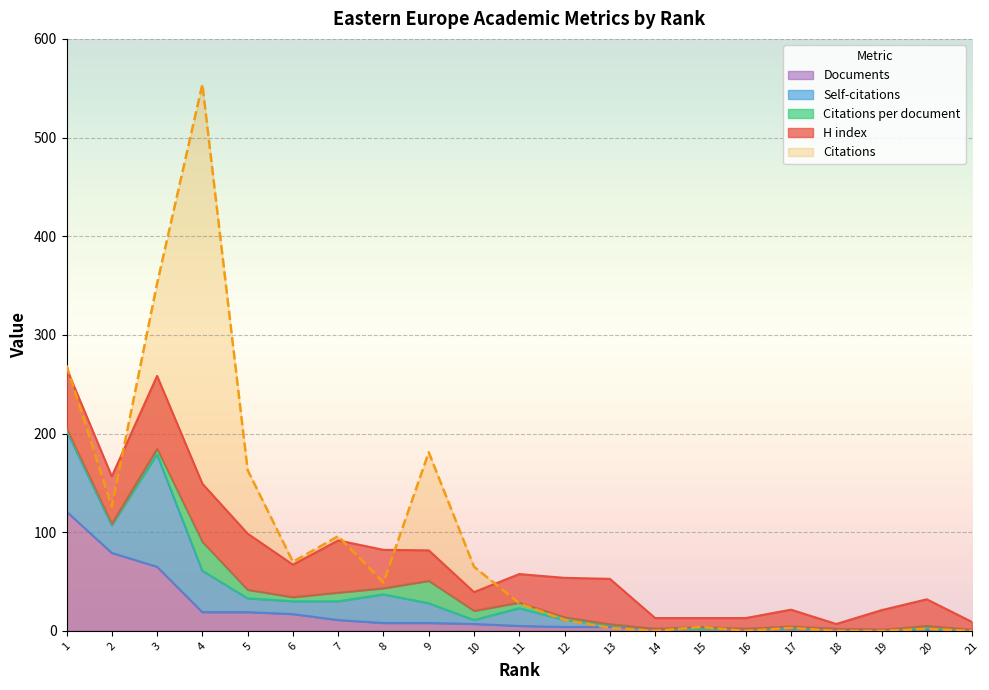

At which category is the sum across all series the highest?

4